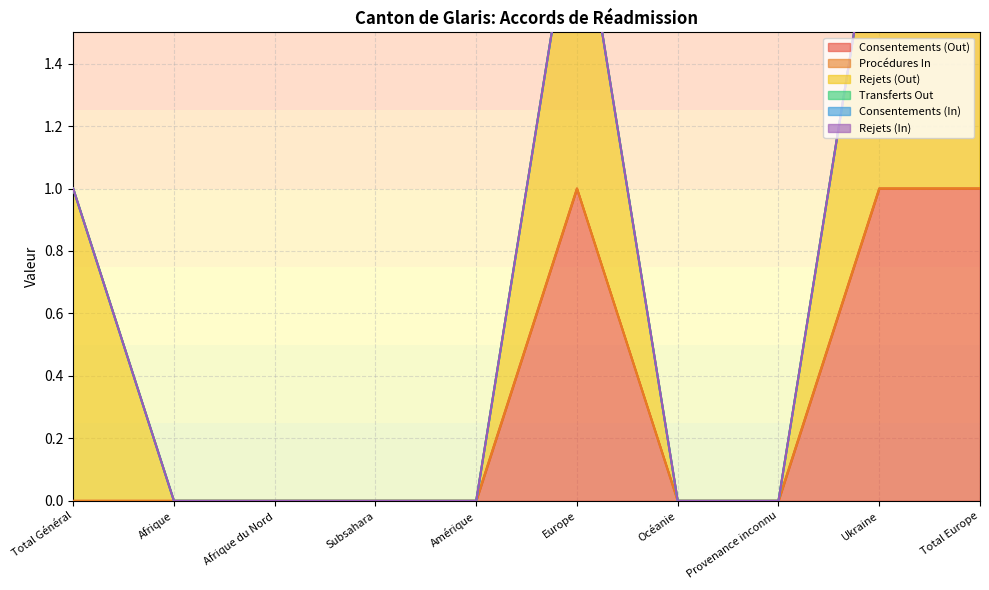

What are all the series names shown in the legend?

Consentements (Out), Procédures In, Rejets (Out), Transferts Out, Consentements (In), Rejets (In)